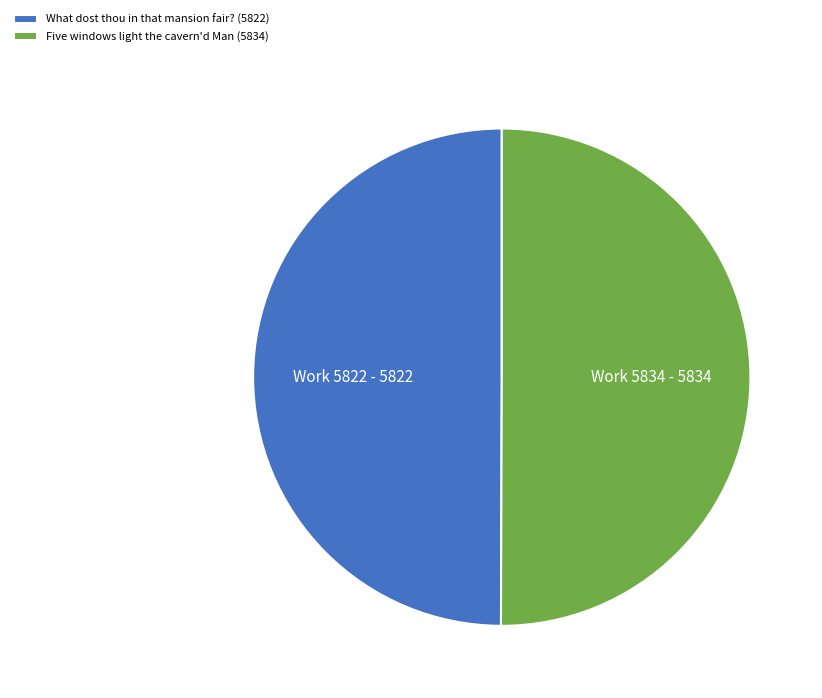

Approximately how many times larger is the value at Five windows light the cavern'd Man (5834) compared to What dost thou in that mansion fair? (5822)?

1.0